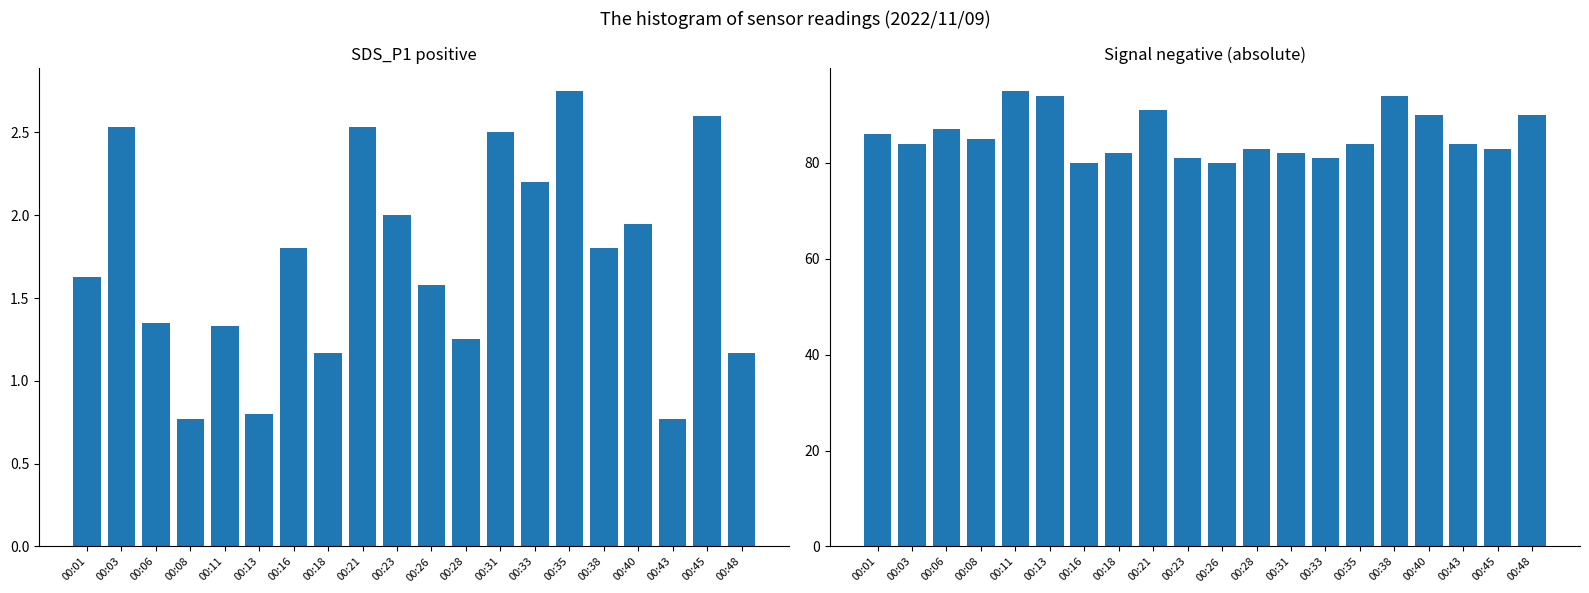

What is the sum of all Signal (abs) values?

1716.0